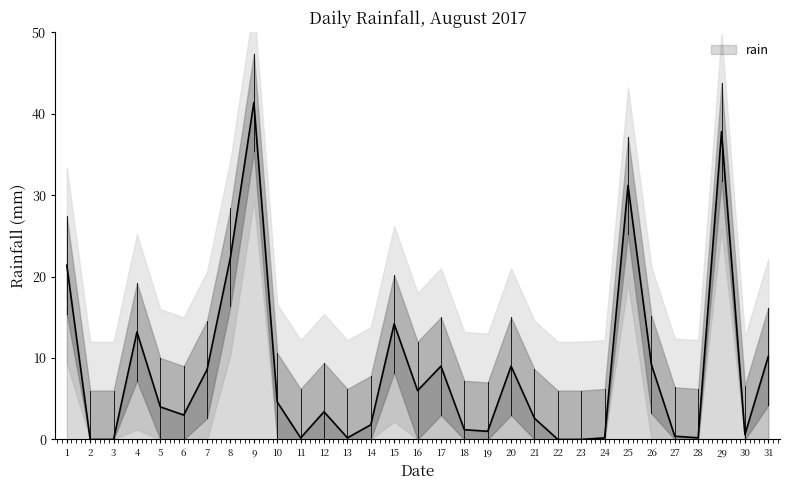

The rain series shows 1.6 at 10. True or false?

False